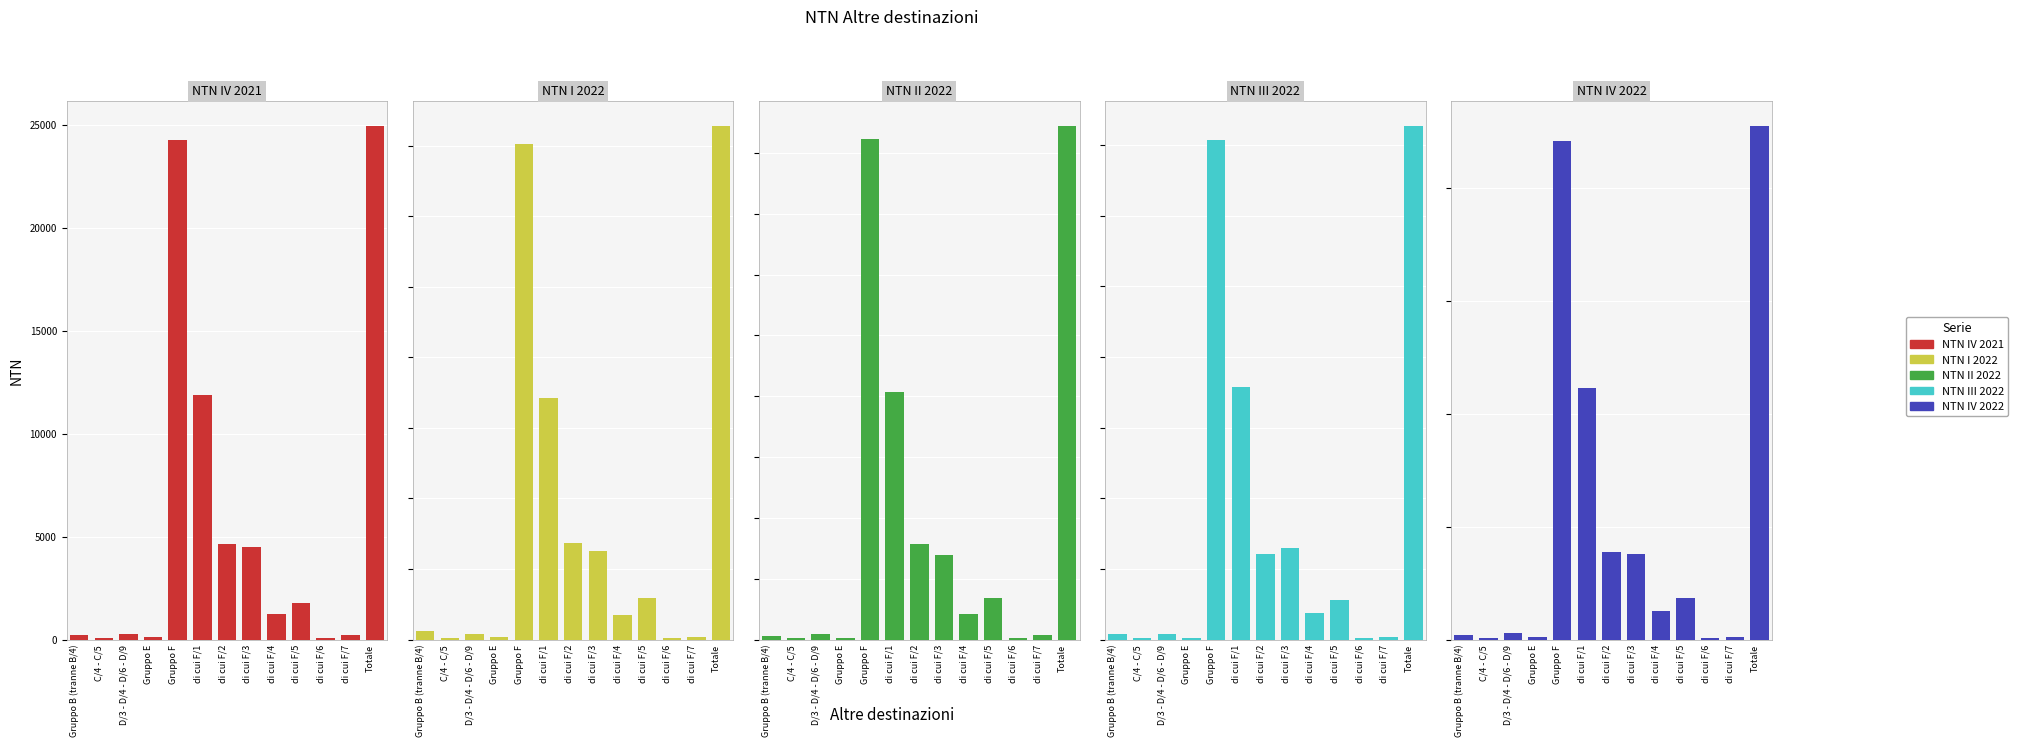

Which series has the largest total across all categories?

NTN IV 2021